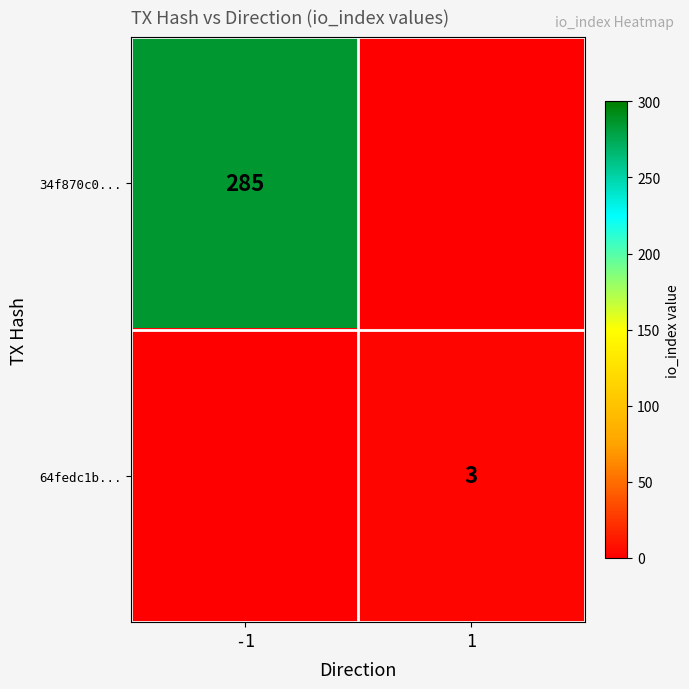

The 64fedc1b... series shows 4 at 1. True or false?

False